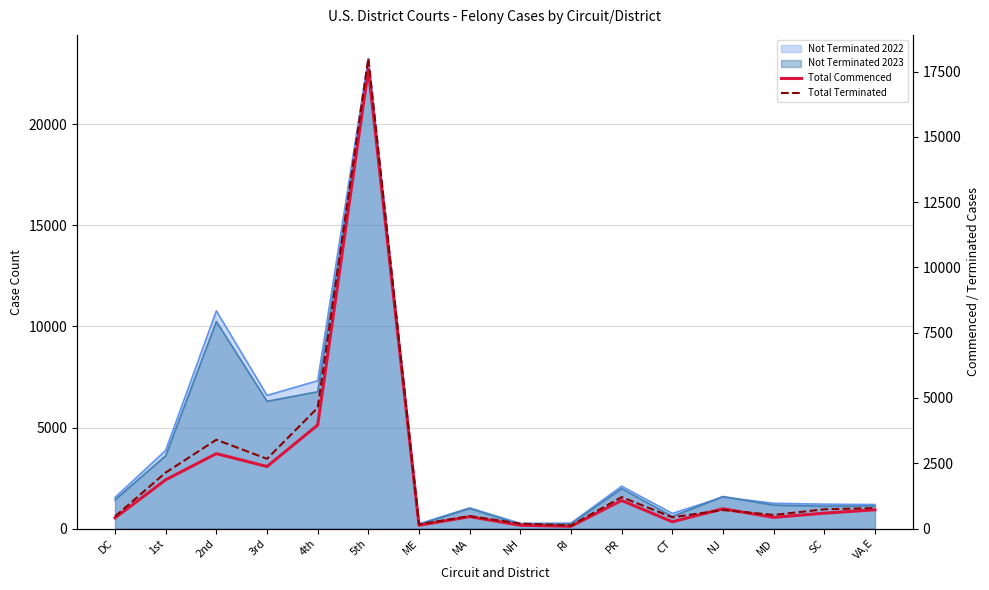

At which category does Total Commenced reach its first local valley?

3rd